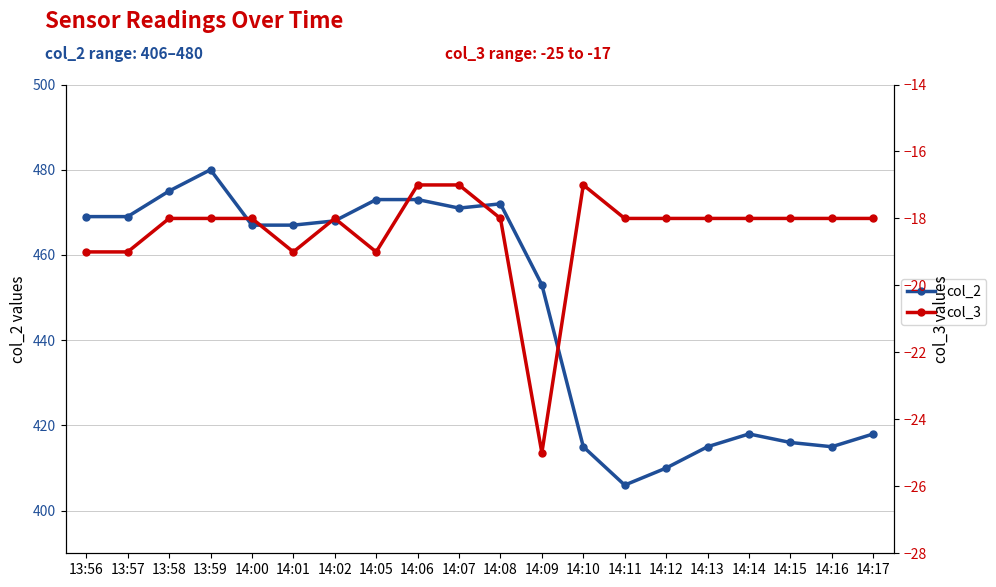

What is the difference between the maximum and minimum values in the col_3 series?

8